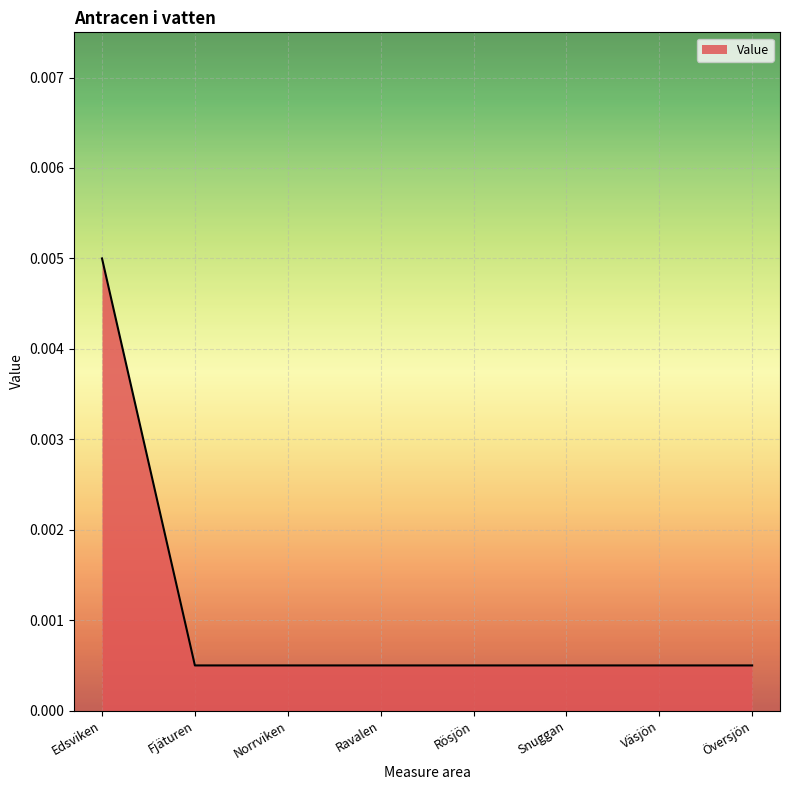

Between Edsviken and Fjäturen, which is larger?

Edsviken